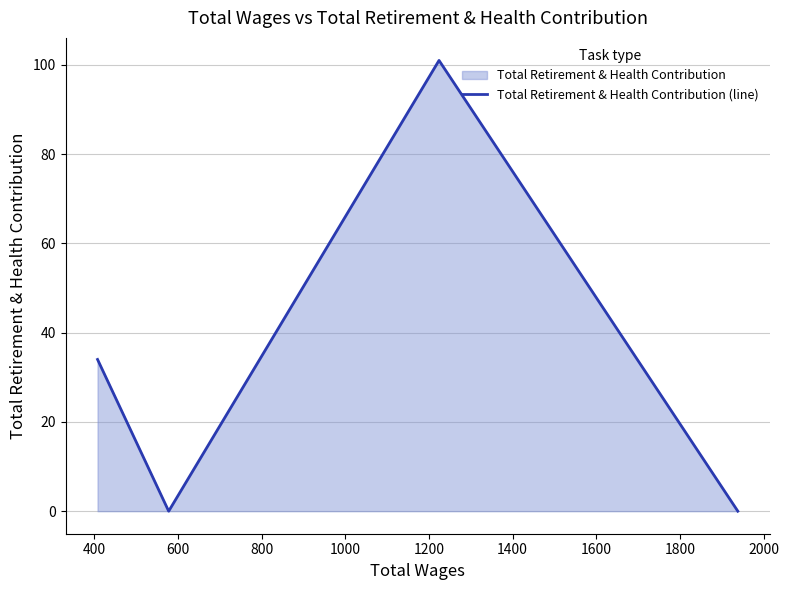

True or false: the data has more than 0 interior local peaks.

True